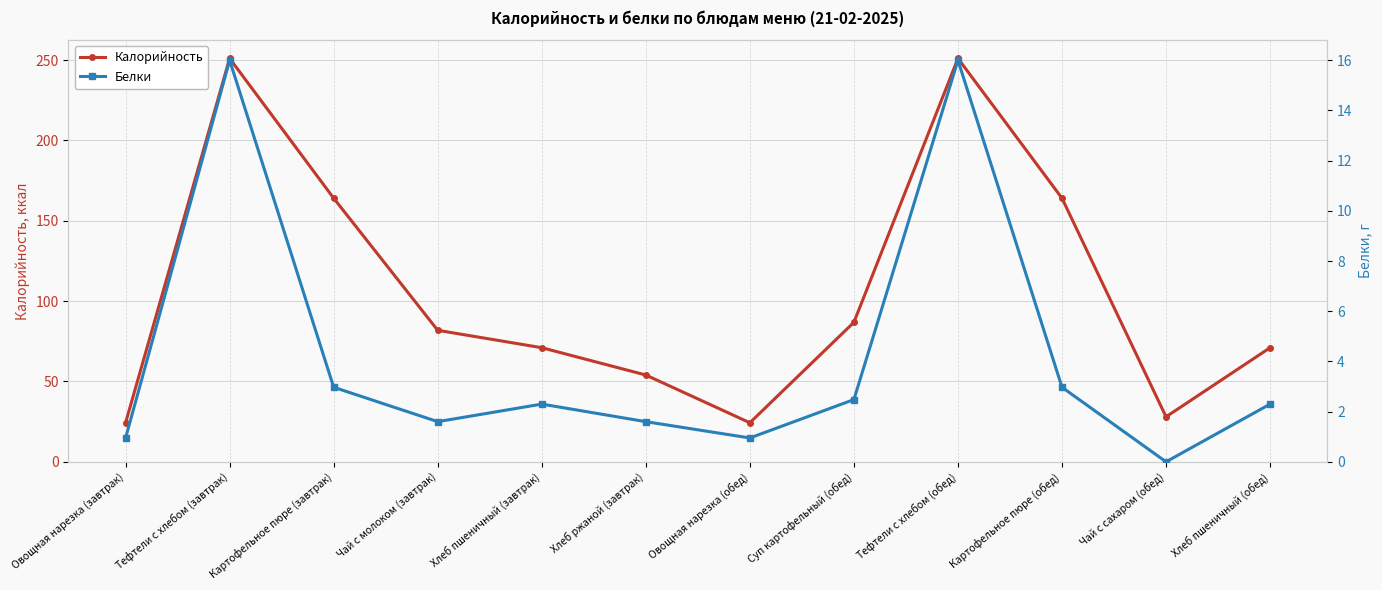

List the labels in order of Белки value, smallest first.

Чай с сахаром (обед), Овощная нарезка (завтрак), Овощная нарезка (обед), Чай с молоком (завтрак), Хлеб ржаной (завтрак), Хлеб пшеничный (завтрак), Хлеб пшеничный (обед), Суп картофельный (обед), Картофельное пюре (завтрак), Картофельное пюре (обед), Тефтели c хлебом (завтрак), Тефтели c хлебом (обед)